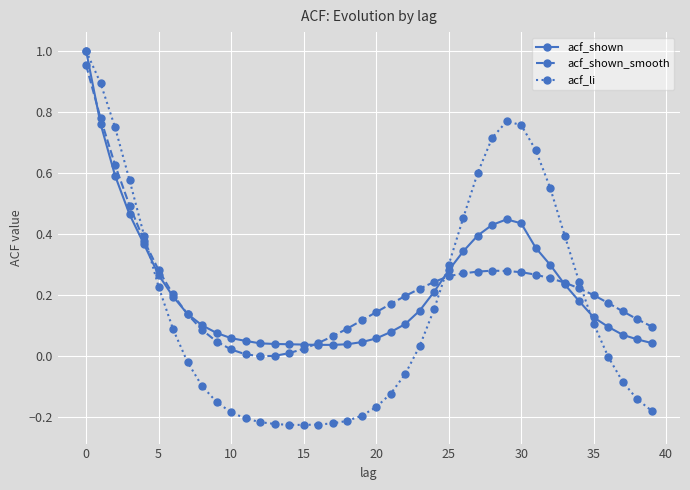

Which series has the widest spread of values?

acf_li